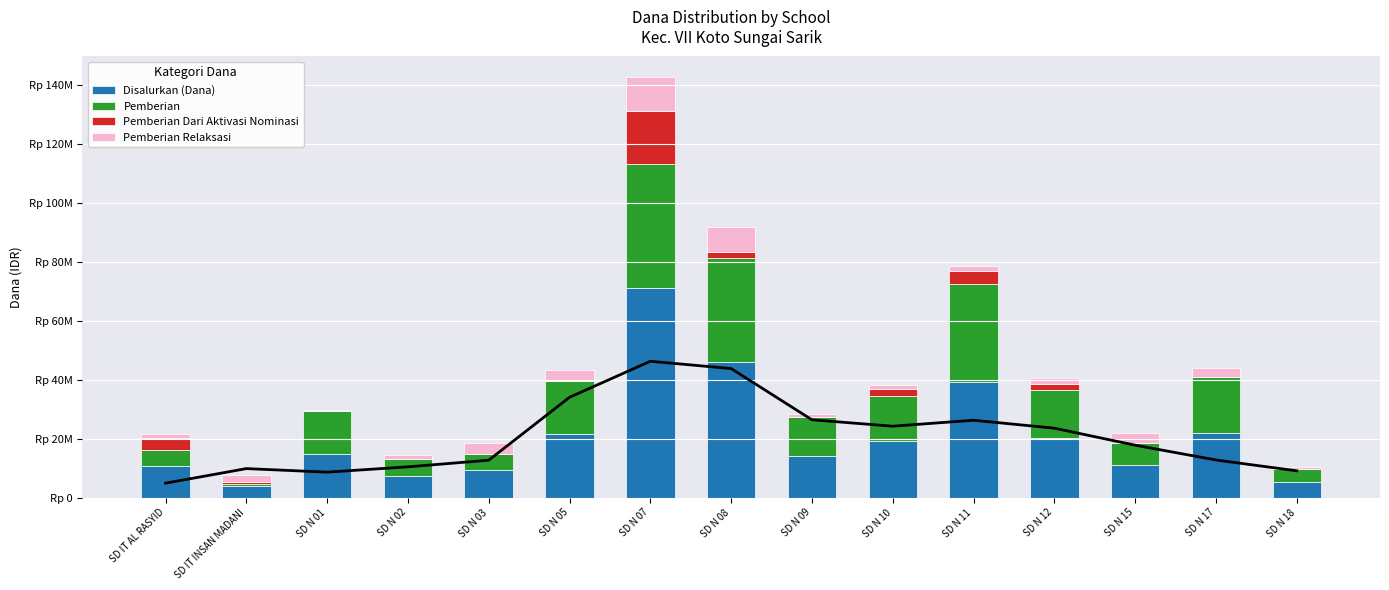

Reading left to right, extract all data points from this chart.

Disalurkan (Dana): 10800000	3825000	14850000	7200000	9225000	21600000	71325000	45900000	14175000	19125000	39375000	20250000	11025000	22050000	5175000
Pemberian: 5400000	675000	14400000	5850000	5400000	18000000	41850000	35550000	13275000	15525000	33300000	16200000	7650000	18900000	4500000
Pemberian Dari Aktivasi Nominasi: 4050000	900000	0	0	0	0	18225000	1800000	0	2250000	4275000	2025000	0	0	0
Pemberian Relaksasi: 1350000	2250000	450000	1350000	3825000	3600000	11250000	8550000	900000	1350000	1800000	2025000	3375000	3150000	675000